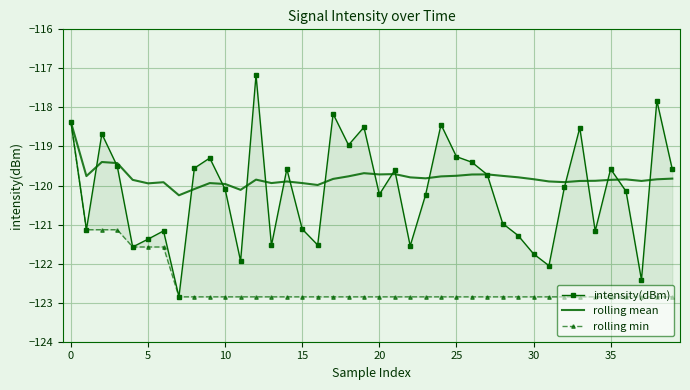

What is the maximum value shown in the chart?

-117.2